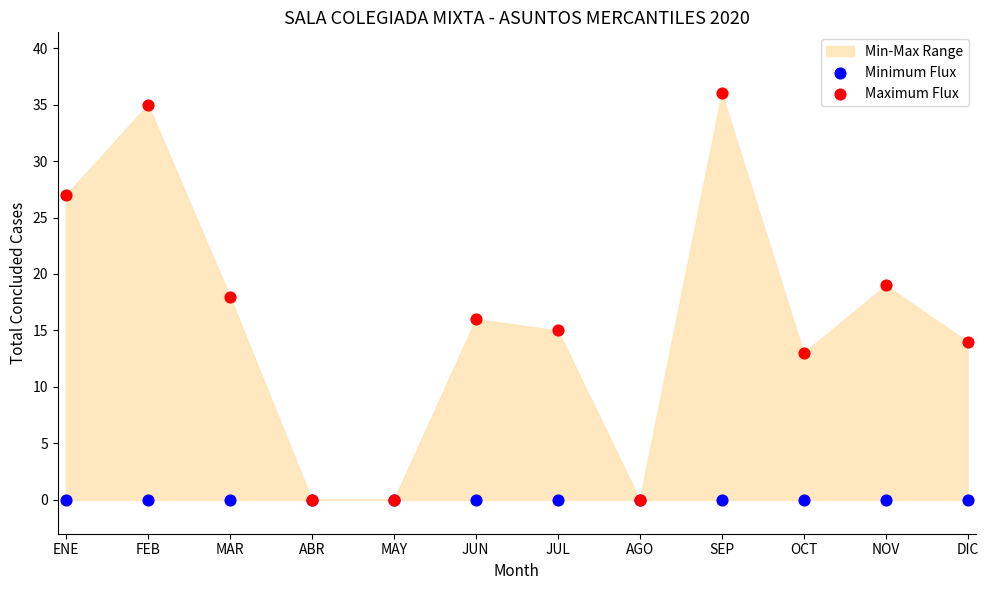

Which series has the widest spread of Y values?

Maximum Flux